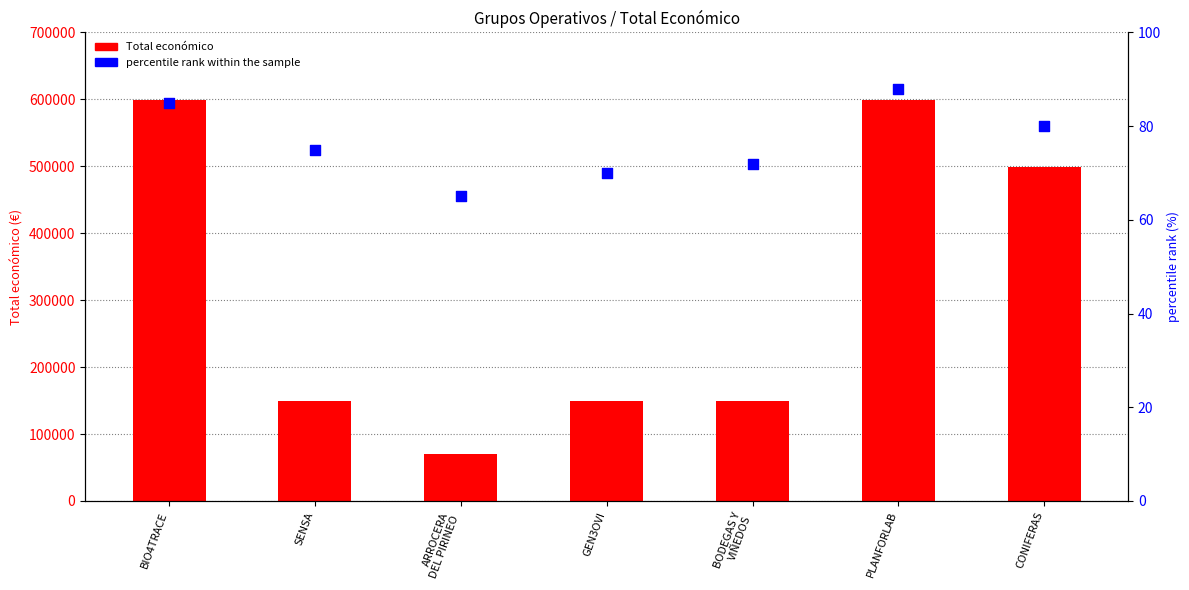

Which series reaches the maximum Y coordinate?

Total económico